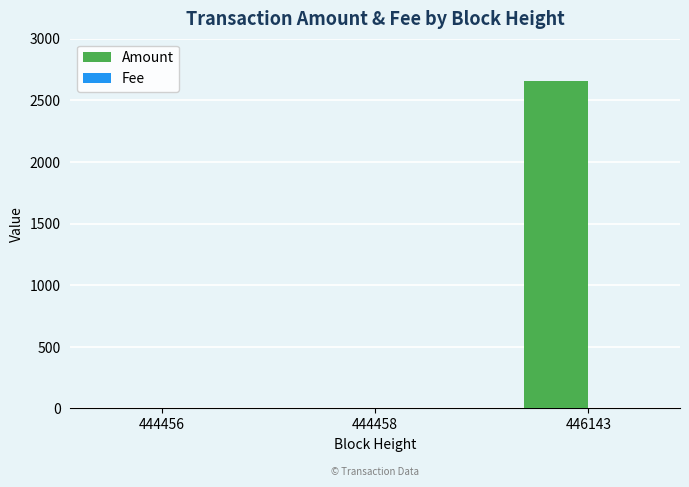

How many data points in Amount are above 1?

1